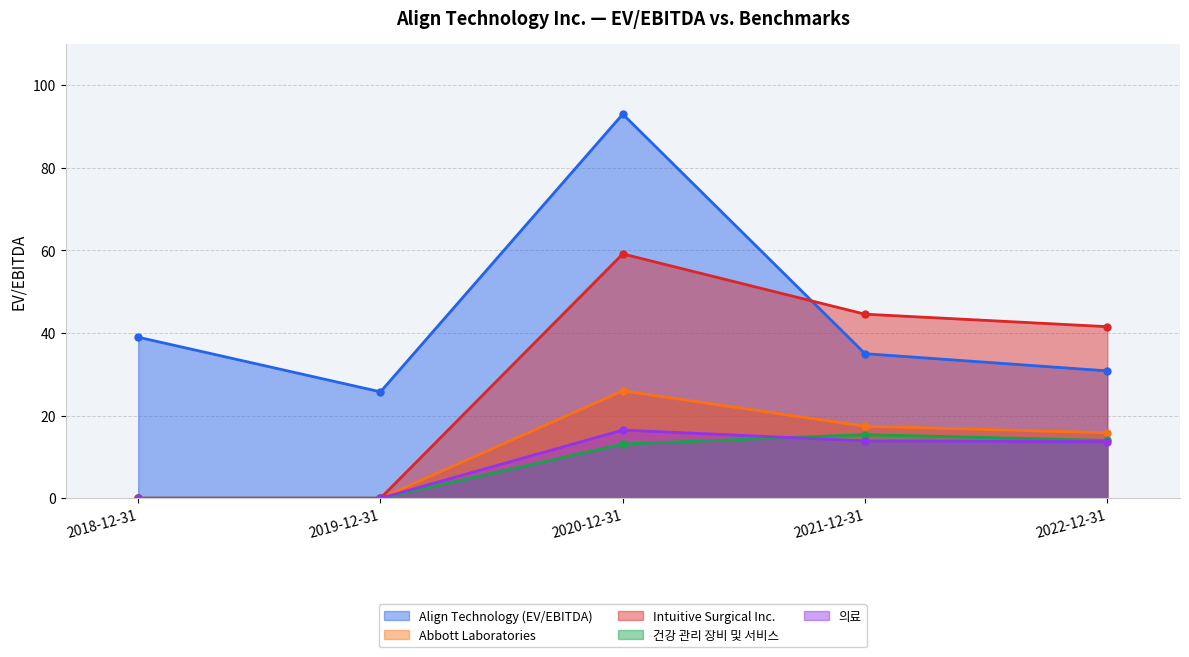

The value of Align Technology (EV/EBITDA) at 2018-12-31 is 39.0. True or false?

True